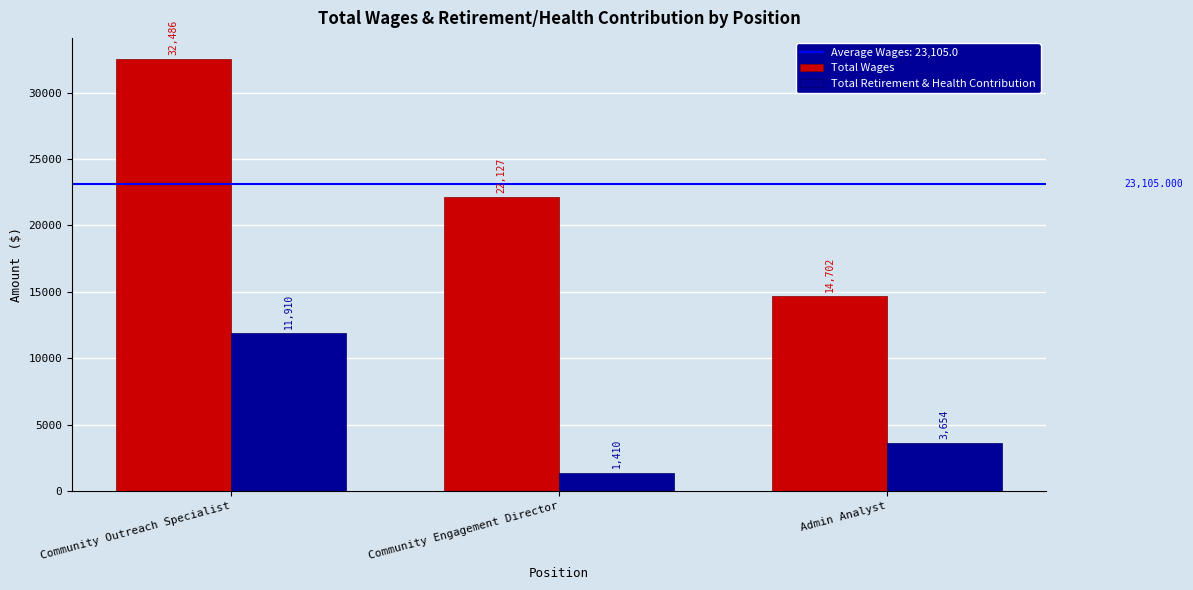

Reading left to right, extract all data points from this chart.

Total Wages: Community Outreach Specialist=32486	Community Engagement Director=22127	Admin Analyst=14702
Total Retirement & Health Contribution: Community Outreach Specialist=11910	Community Engagement Director=1410	Admin Analyst=3654